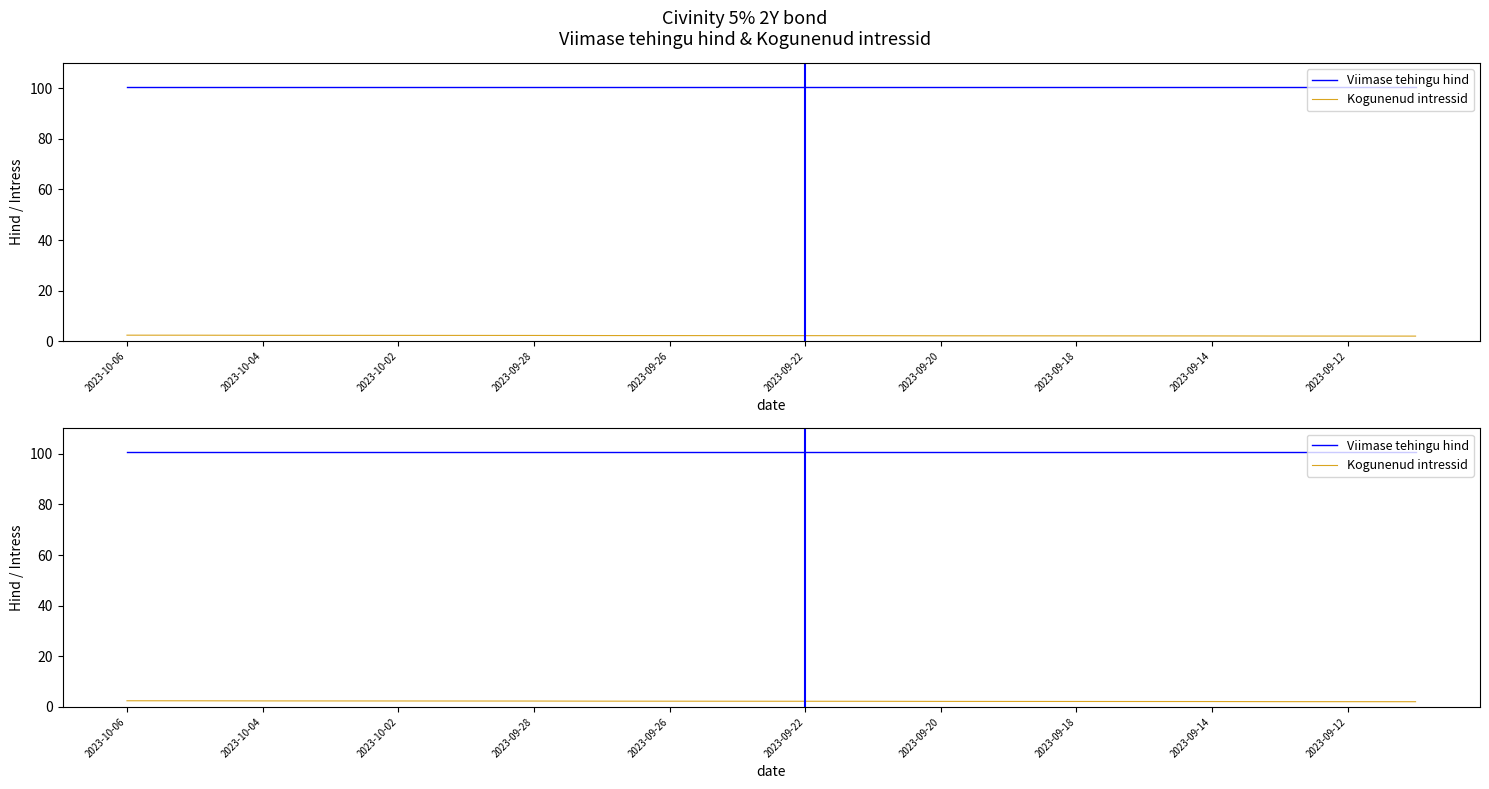

What is the lowest value of the Kogunenud intressid series?

2.1